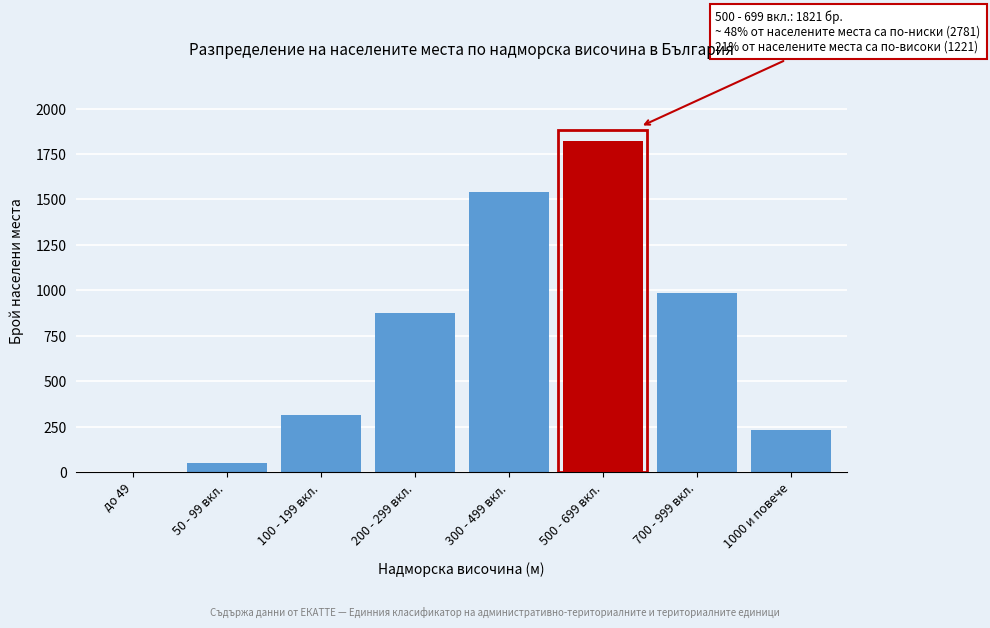

Reading right to left, what are all the values shown in this chart?

1000 и повече=234	700 - 999 вкл.=987	500 - 699 вкл.=1821	300 - 499 вкл.=1543	200 - 299 вкл.=876	100 - 199 вкл.=312	50 - 99 вкл.=48	до 49=2